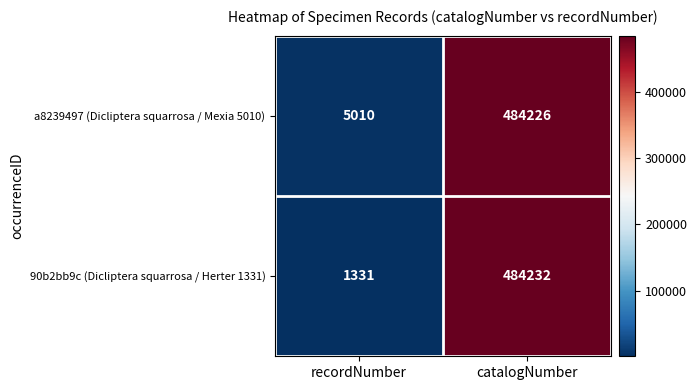

The value of a8239497 (Dicliptera squarrosa / Mexia 5010) at catalogNumber is 484226. True or false?

True